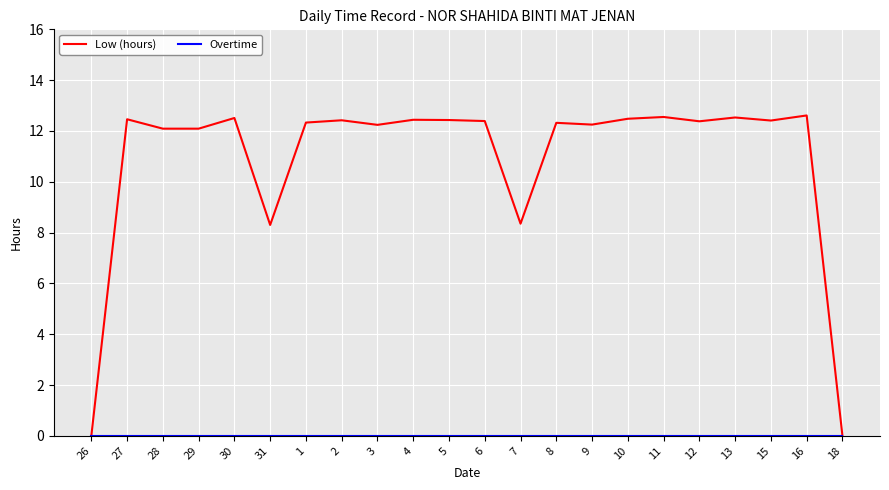

What is the difference between the highest and lowest values at 28?

12.1